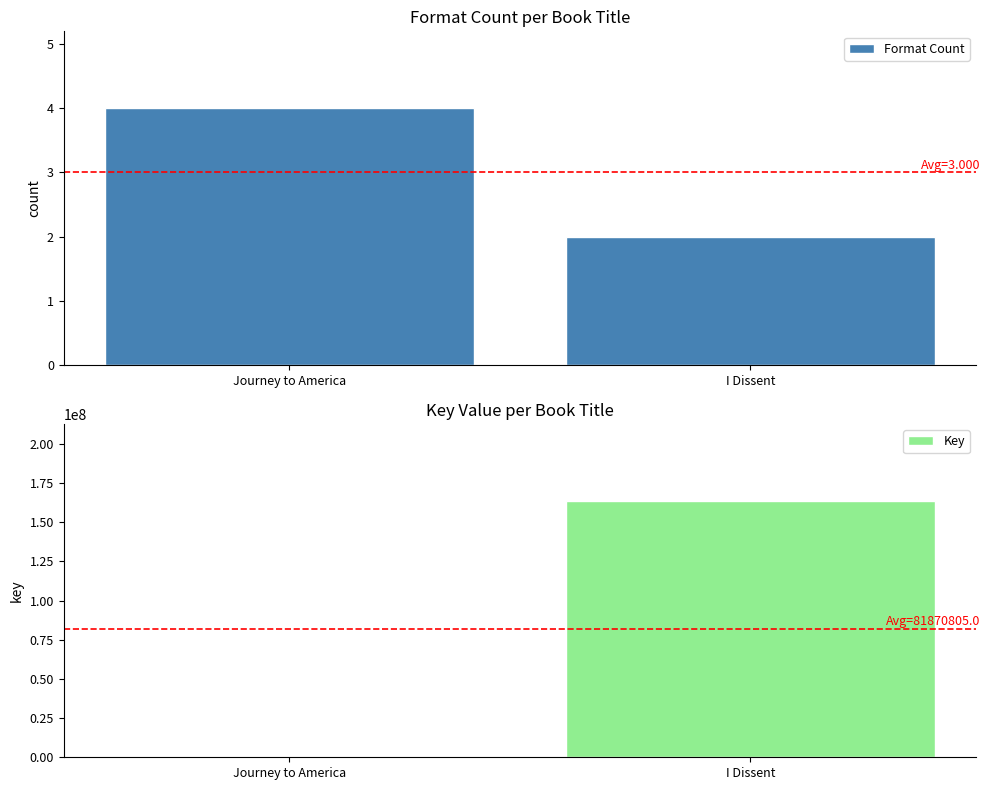

The Format Count series shows 2 at Journey to America. True or false?

False